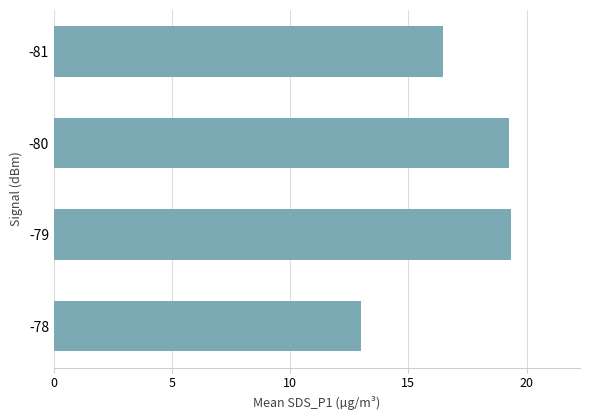

What is the sum of all values?

68.1